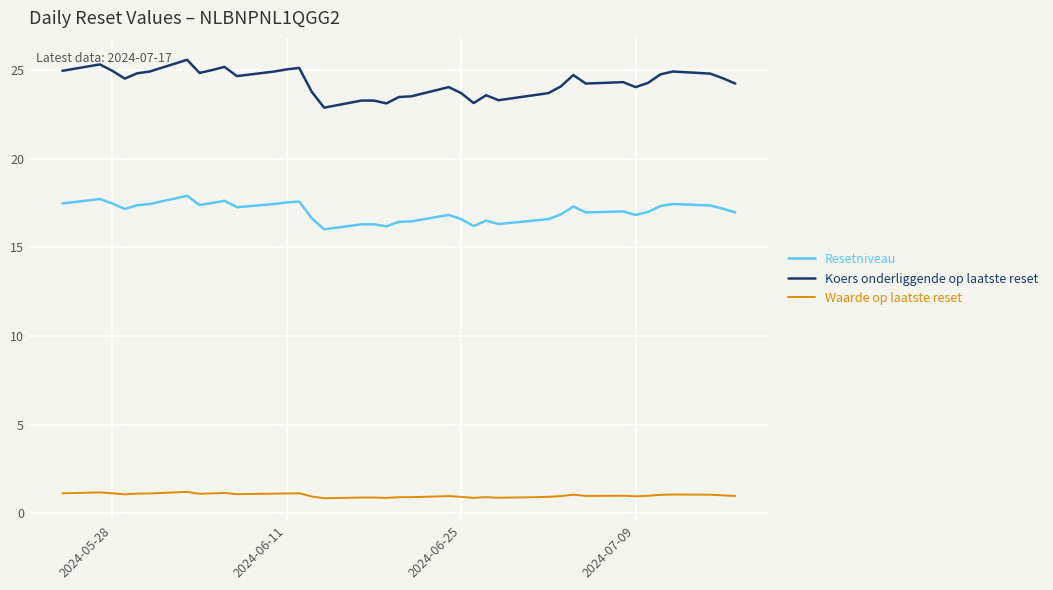

True or false: Resetniveau and Waarde op laatste reset cross at least once.

False